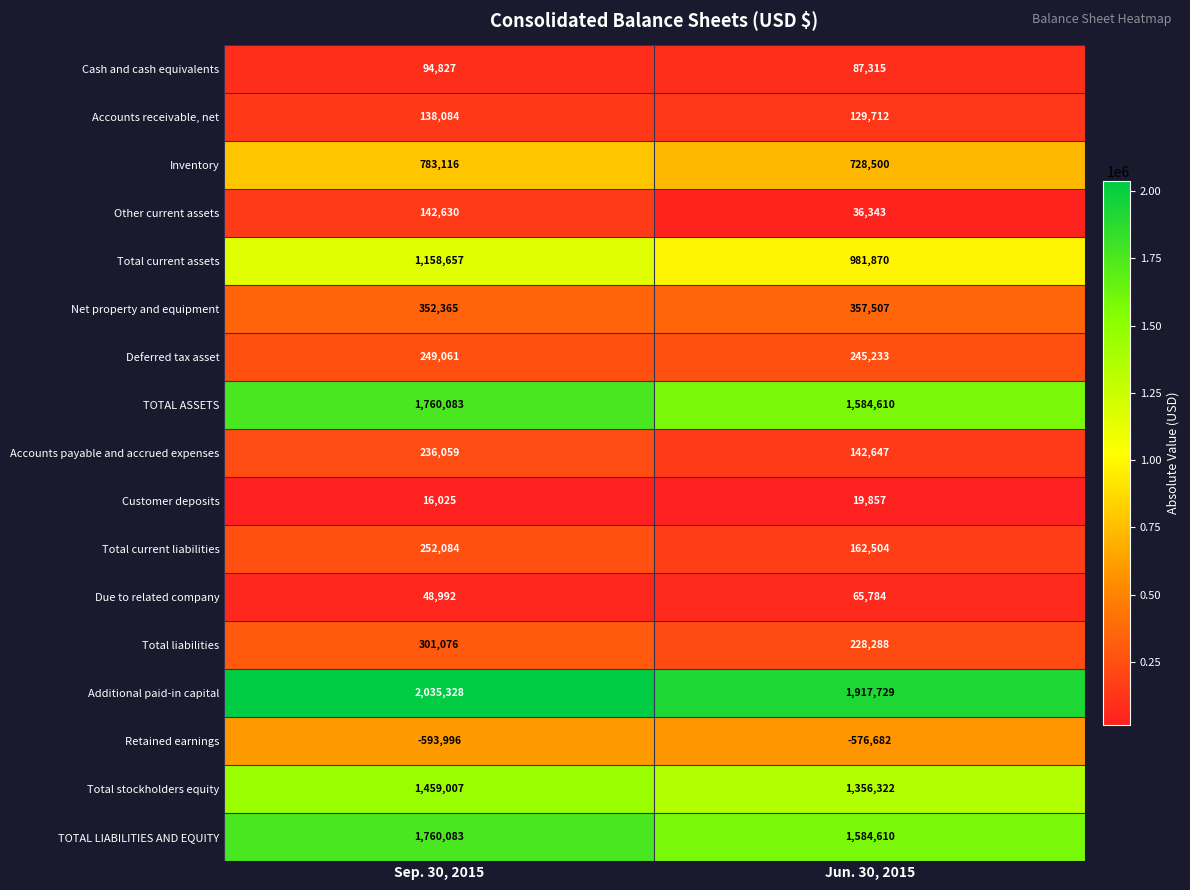

The value of Additional paid-in capital at Jun. 30, 2015 is 3302915. True or false?

False